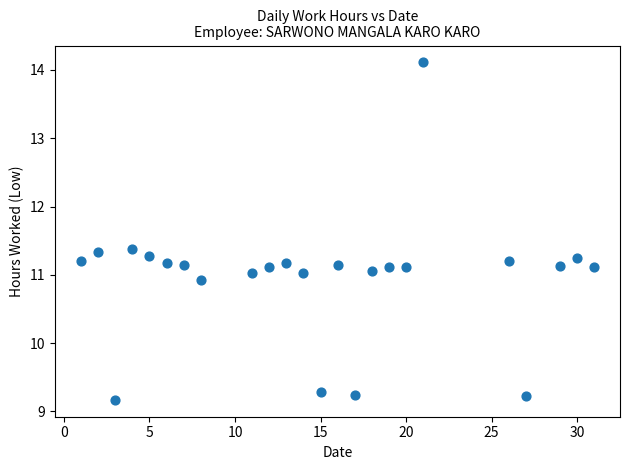

What is the range of X values (max minus min)?

30.0